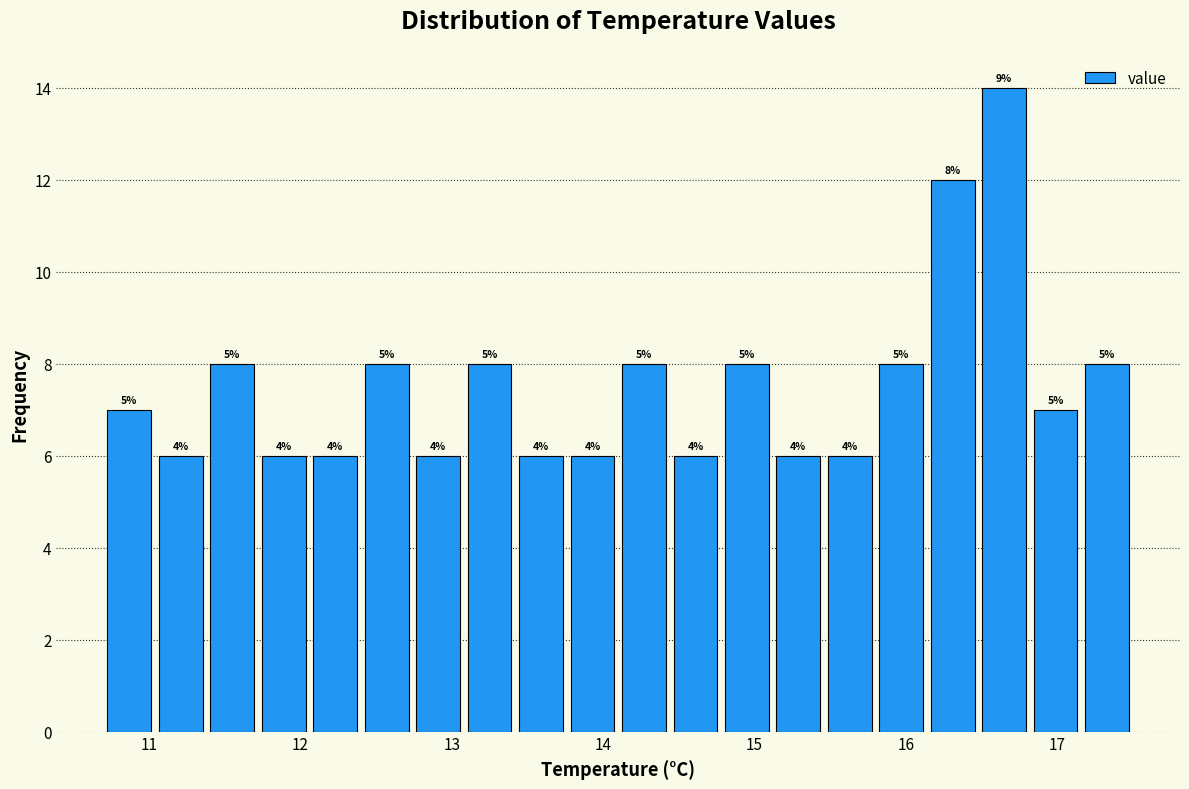

Read against the x-axis, roughly where is the centre of the tallest bar?

16.7